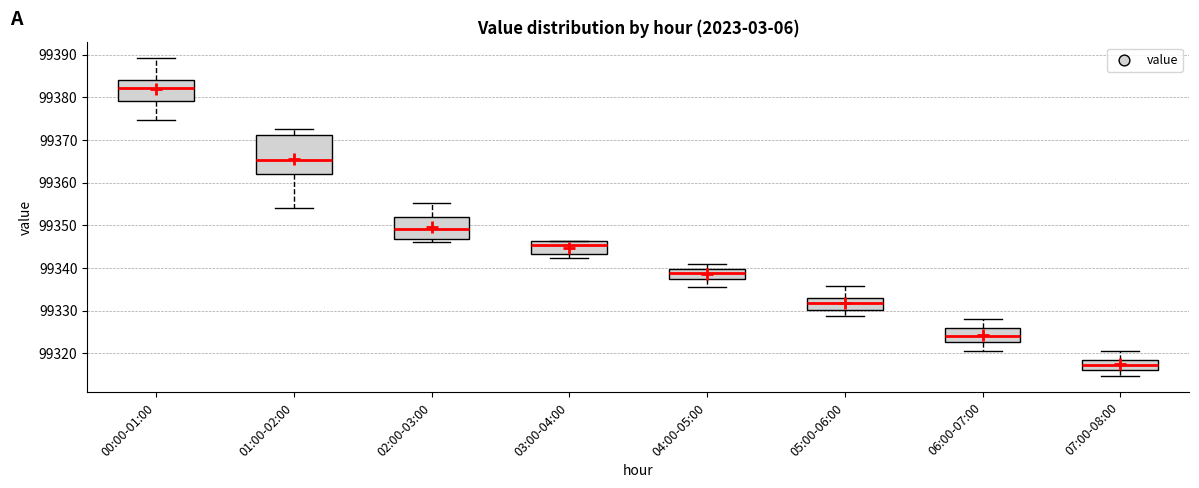

Reading left to right, transcribe this box plot: for each box, give where its median line is, the range the box spans, and where its two whiskers end, as read against the y-axis. The values are not printed on the chart, so give them approximately, as read against the axis.

00:00-01:00: median 99382, box 99379 to 99384, whiskers 99375 to 99389
01:00-02:00: median 99365, box 99362 to 99371, whiskers 99354 to 99373
02:00-03:00: median 99349, box 99347 to 99352, whiskers 99346 to 99355
03:00-04:00: median 99345, box 99343 to 99346, whiskers 99342 to 99346
04:00-05:00: median 99339, box 99337 to 99340, whiskers 99335 to 99341
05:00-06:00: median 99332, box 99330 to 99333, whiskers 99329 to 99336
06:00-07:00: median 99324, box 99323 to 99326, whiskers 99321 to 99328
07:00-08:00: median 99317, box 99316 to 99318, whiskers 99315 to 99321